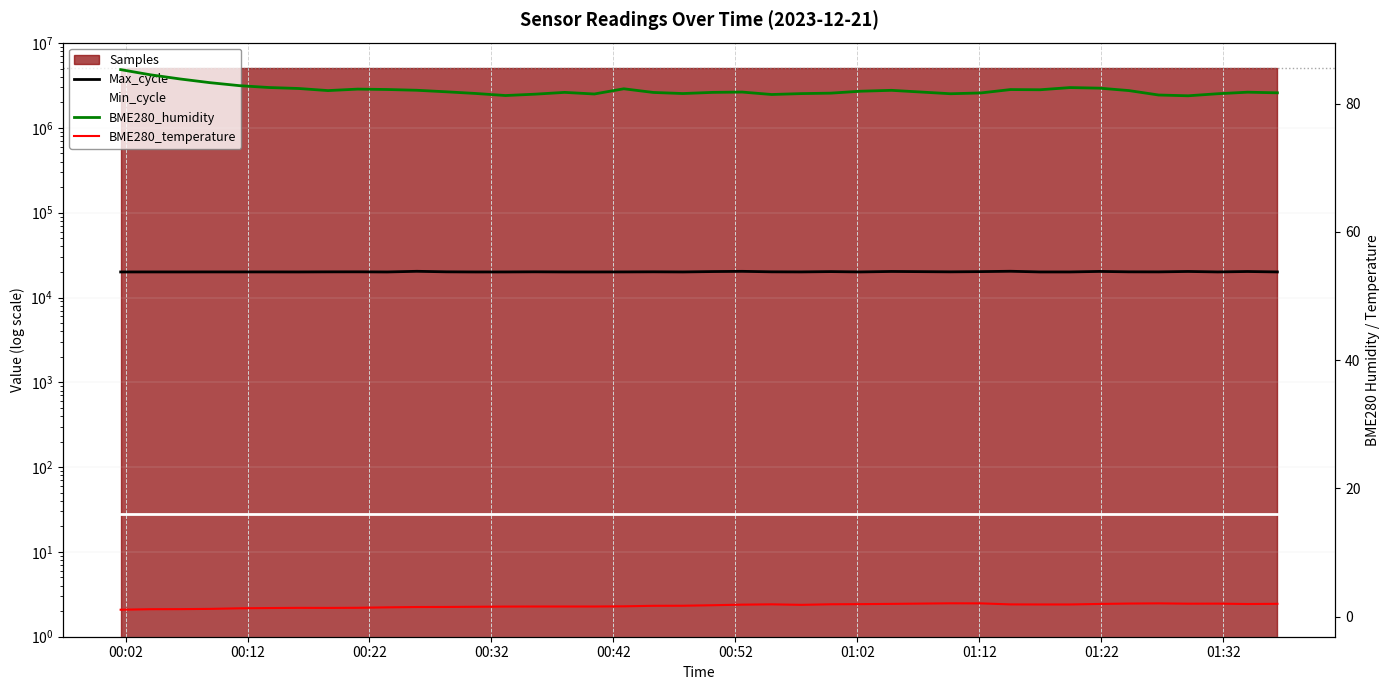

Reading left to right, what are all the values shown in this chart?

Max_cycle: 20017.0	20029.0	20021.0	20036.0	20033.0	20036.0	20020.0	20071.0	20086.0	20013.0	20376.0	20084.0	20013.0	20021.0	20090.0	20025.0	20017.0	20035.0	20092.0	20024.0	20231.0	20354.0	20088.0	20040.0	20211.0	20028.0	20283.0	20080.0	20201.0	20399.0	20021.0	20025.0	20306.0	20084.0	20059.0	20283.0	20028.0	20261.0	20024.0
Min_cycle: 28.0	28.0	28.0	28.0	28.0	28.0	28.0	28.0	28.0	28.0	28.0	28.0	28.0	28.0	28.0	28.0	28.0	28.0	28.0	28.0	28.0	28.0	28.0	28.0	28.0	28.0	28.0	28.0	28.0	28.0	28.0	28.0	28.0	28.0	28.0	28.0	28.0	28.0	28.0
BME280_humidity: 85.3	84.5	83.8	83.3	82.8	82.5	82.4	82.0	82.3	82.2	82.1	81.8	81.6	81.3	81.5	81.8	81.5	82.3	81.7	81.6	81.8	81.8	81.4	81.6	81.6	81.9	82.1	81.5	81.7	82.2	82.2	82.5	82.4	82.0	81.3	81.2	81.5	81.8	81.7
BME280_temperature: 1.1	1.1	1.1	1.2	1.3	1.3	1.4	1.3	1.4	1.4	1.5	1.5	1.5	1.6	1.6	1.6	1.6	1.6	1.7	1.7	1.8	1.9	1.9	1.8	1.9	1.9	2.0	2.1	2.0	1.9	1.9	1.9	2.0	2.0	2.0	2.0	2.0	1.9	2.0